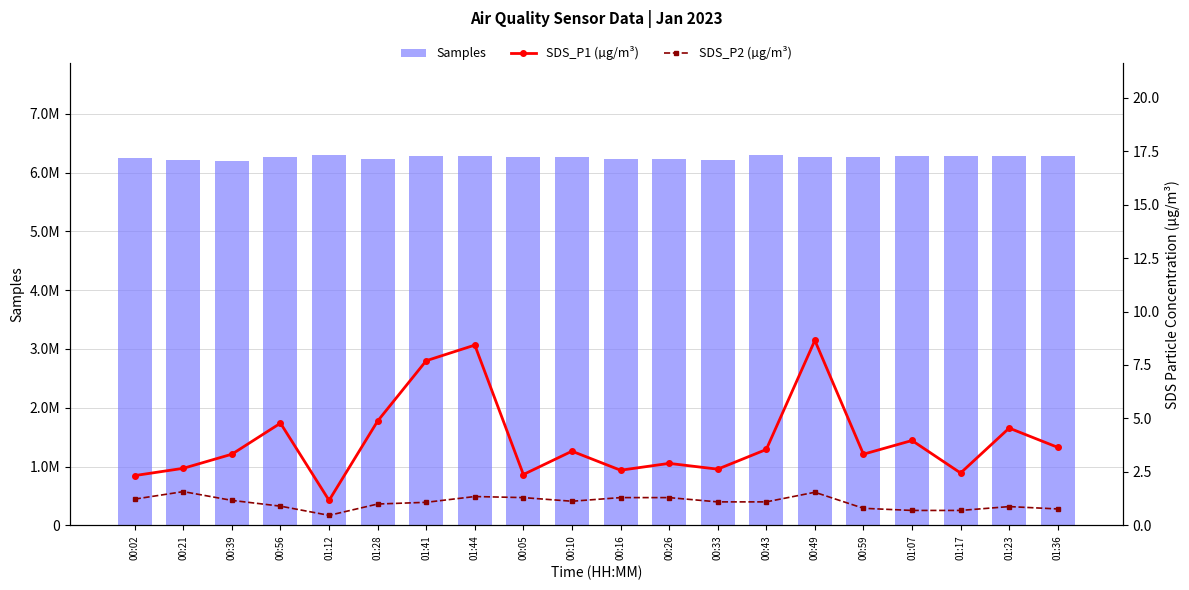

Which series has the largest total across all categories?

Samples